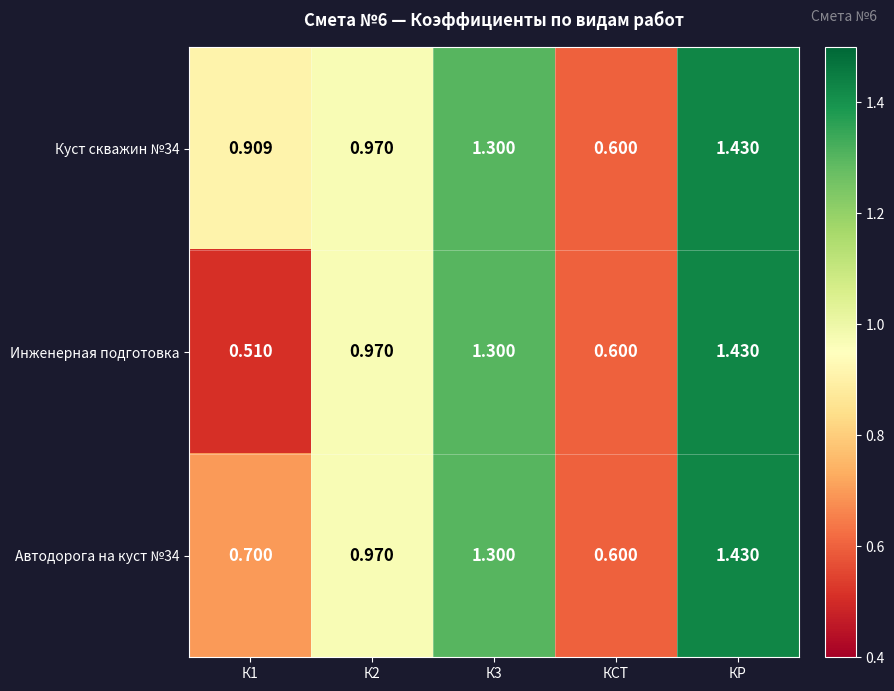

At which label does Автодорога на куст №34 reach its peak?

КР